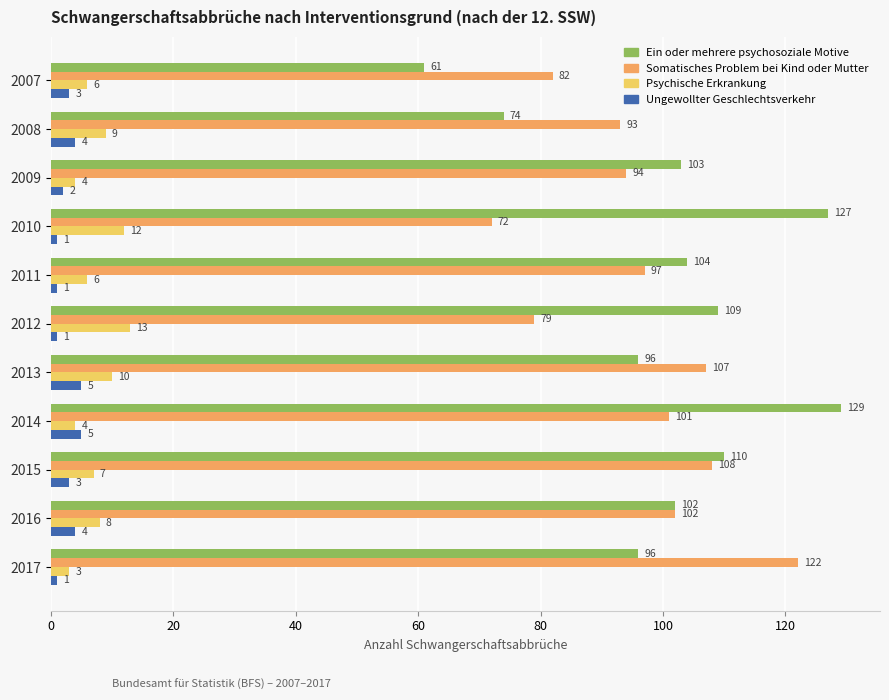

At which category is the sum across all series the highest?

2014